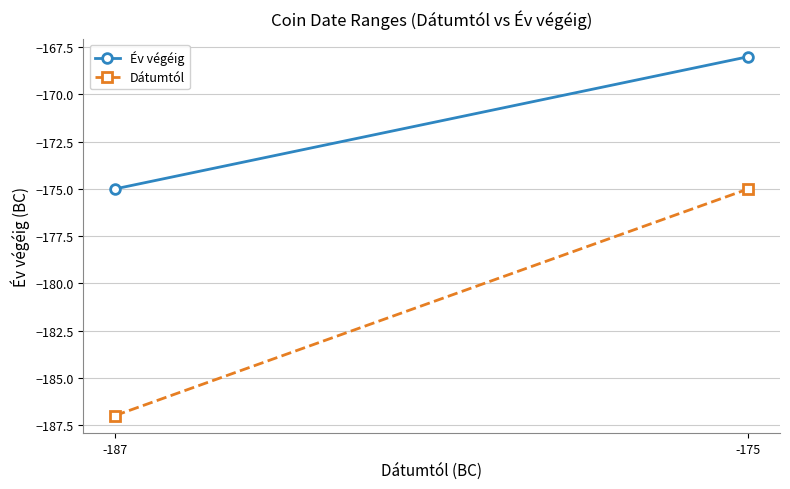

What is the smallest value displayed?

-187